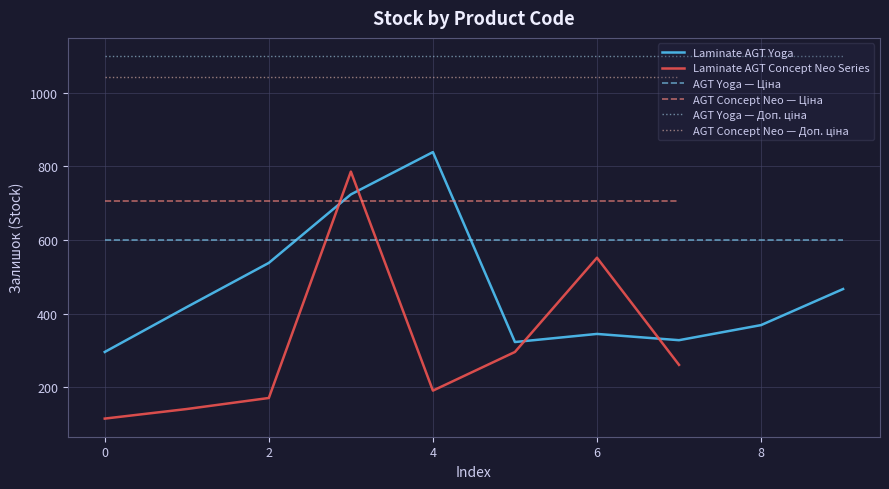

What is the lowest value of the Laminate AGT Yoga series?

296.0